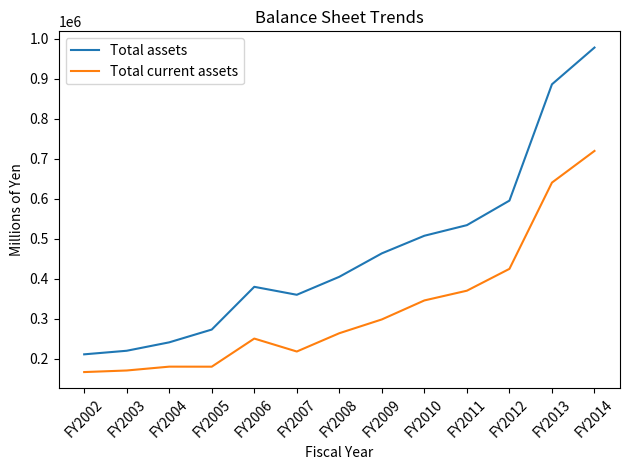

True or false: Total current assets and Total assets intersect in this chart.

False